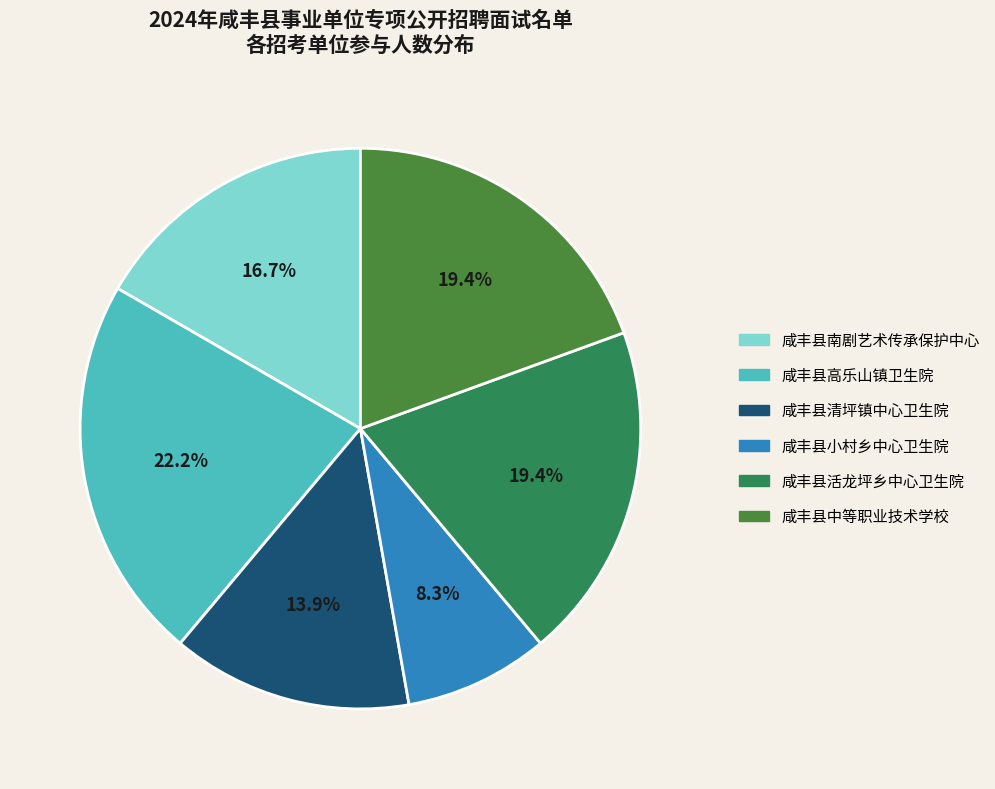

What is the ratio of the value at 咸丰县小村乡中心卫生院 to the value at 咸丰县中等职业技术学校?

0.4